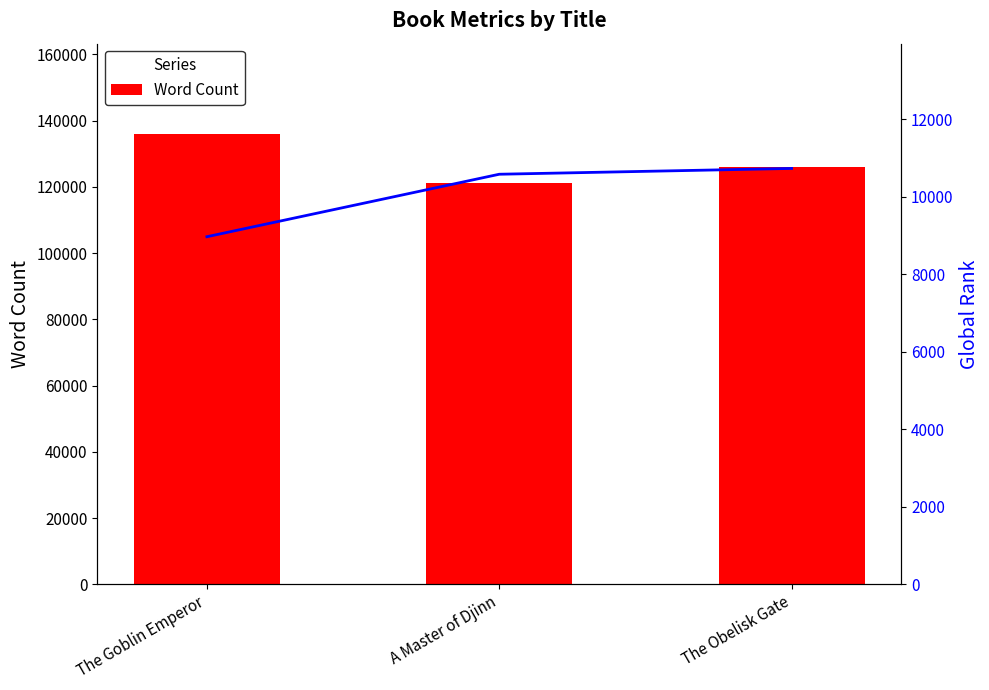

What is the difference between the highest and lowest values at The Goblin Emperor?

127031